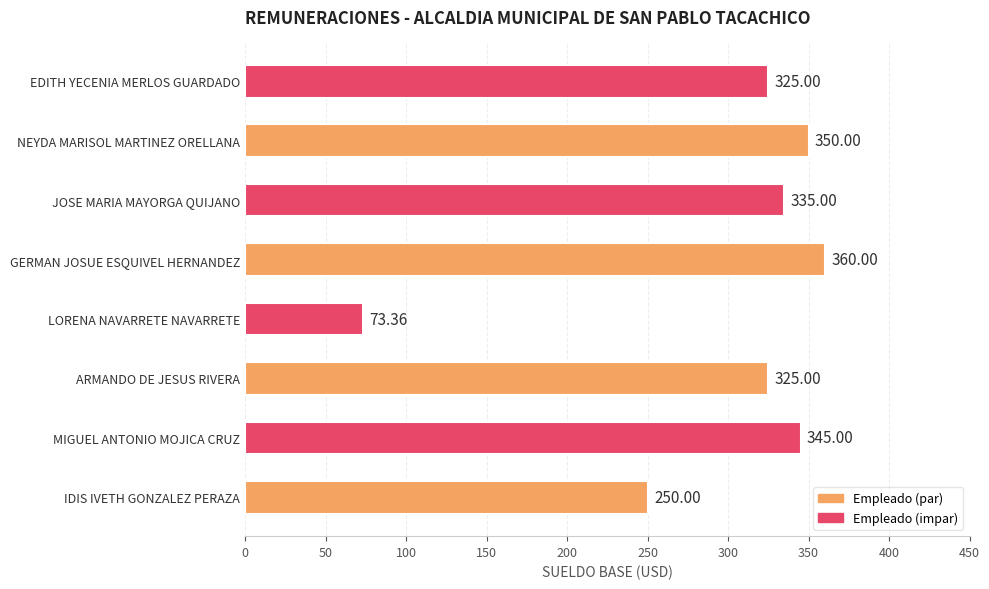

Between MIGUEL ANTONIO MOJICA CRUZ and NEYDA MARISOL MARTINEZ ORELLANA, which is larger?

NEYDA MARISOL MARTINEZ ORELLANA